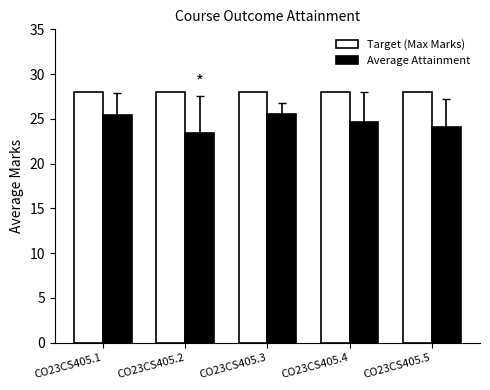

What is the value of the Average Attainment bar at the 3rd from the left?

25.5